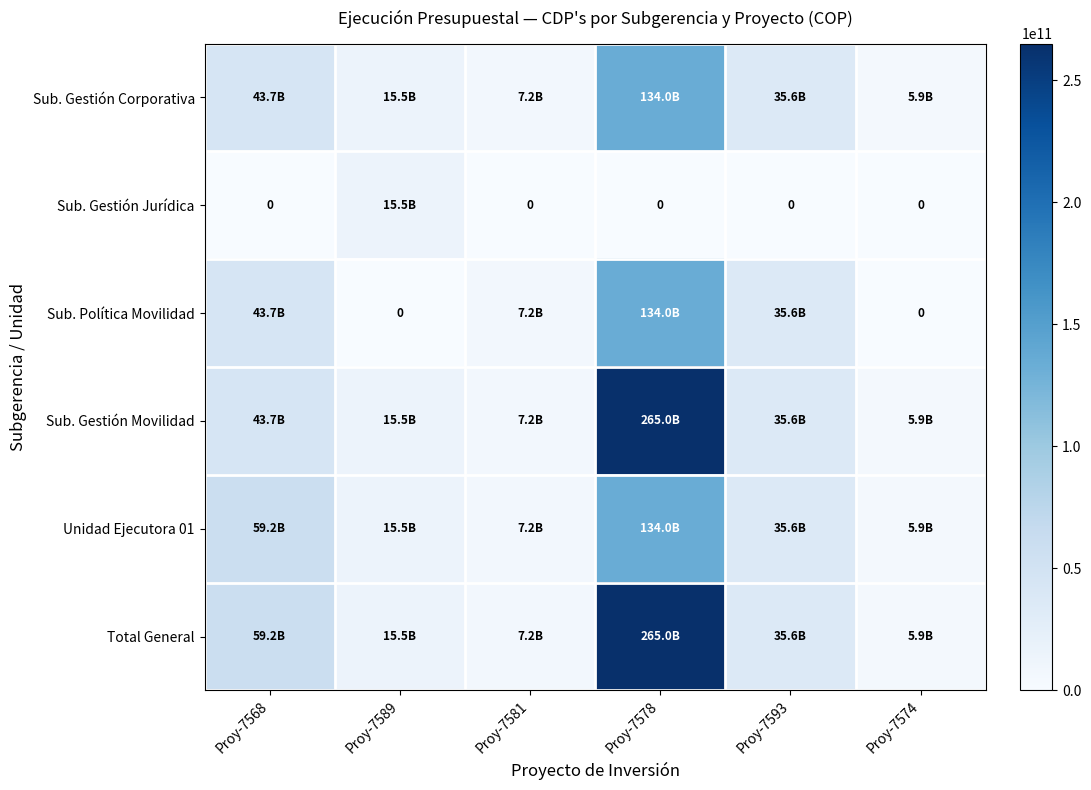

What is the sum of the Sub. Gestión Corporativa values at Proy-7593 and Proy-7578?

169537026567